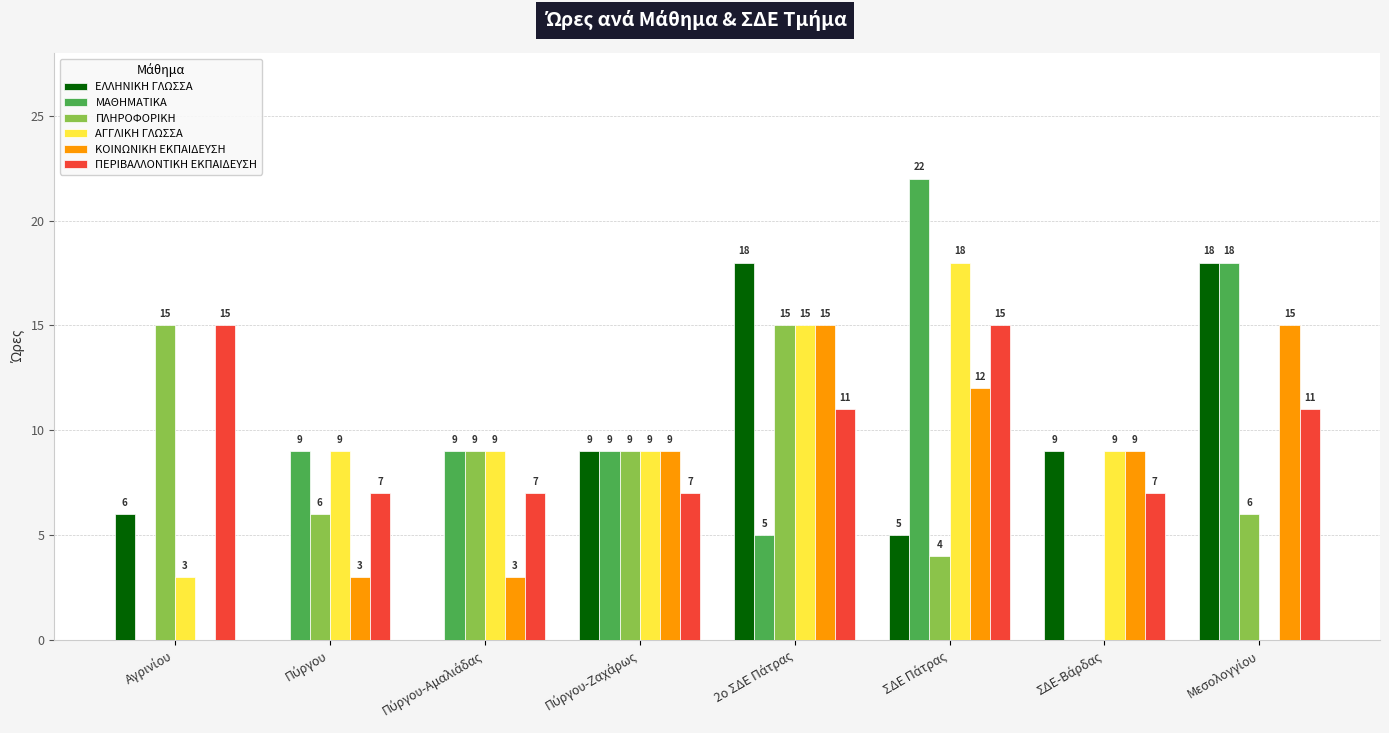

What are all the series names shown in the legend?

ΕΛΛΗΝΙΚΗ ΓΛΩΣΣΑ, ΜΑΘΗΜΑΤΙΚΑ, ΠΛΗΡΟΦΟΡΙΚΗ, ΑΓΓΛΙΚΗ ΓΛΩΣΣΑ, ΚΟΙΝΩΝΙΚΗ ΕΚΠΑΙΔΕΥΣΗ, ΠΕΡΙΒΑΛΛΟΝΤΙΚΗ ΕΚΠΑΙΔΕΥΣΗ